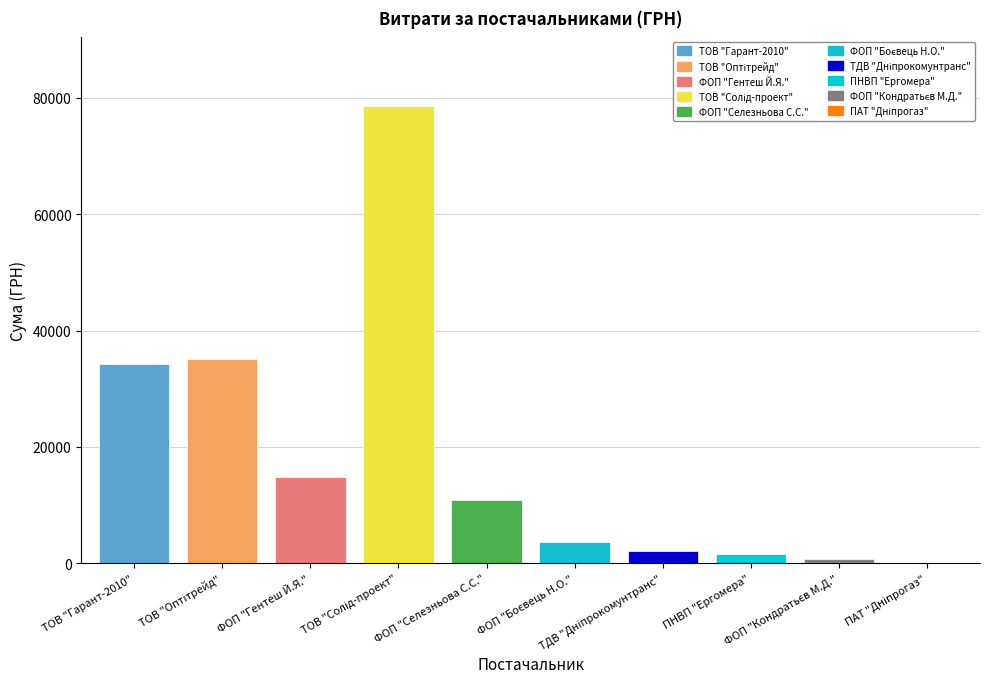

What is the maximum value shown in the chart?

78600.0